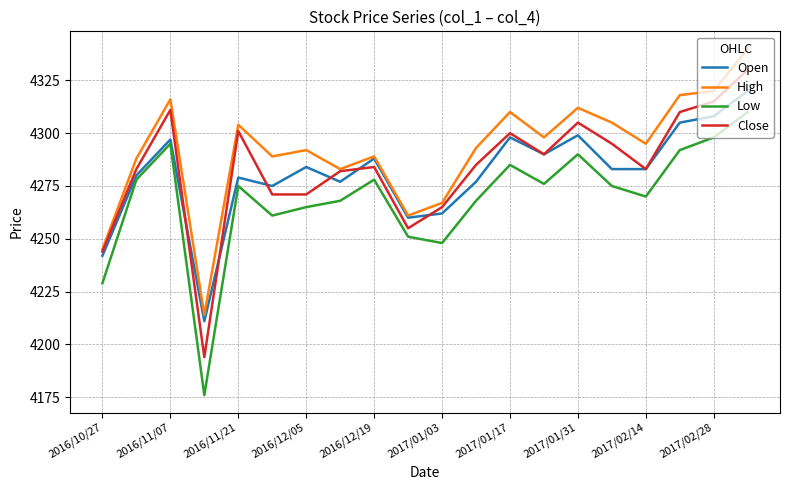

Which series has the largest total across all categories?

High